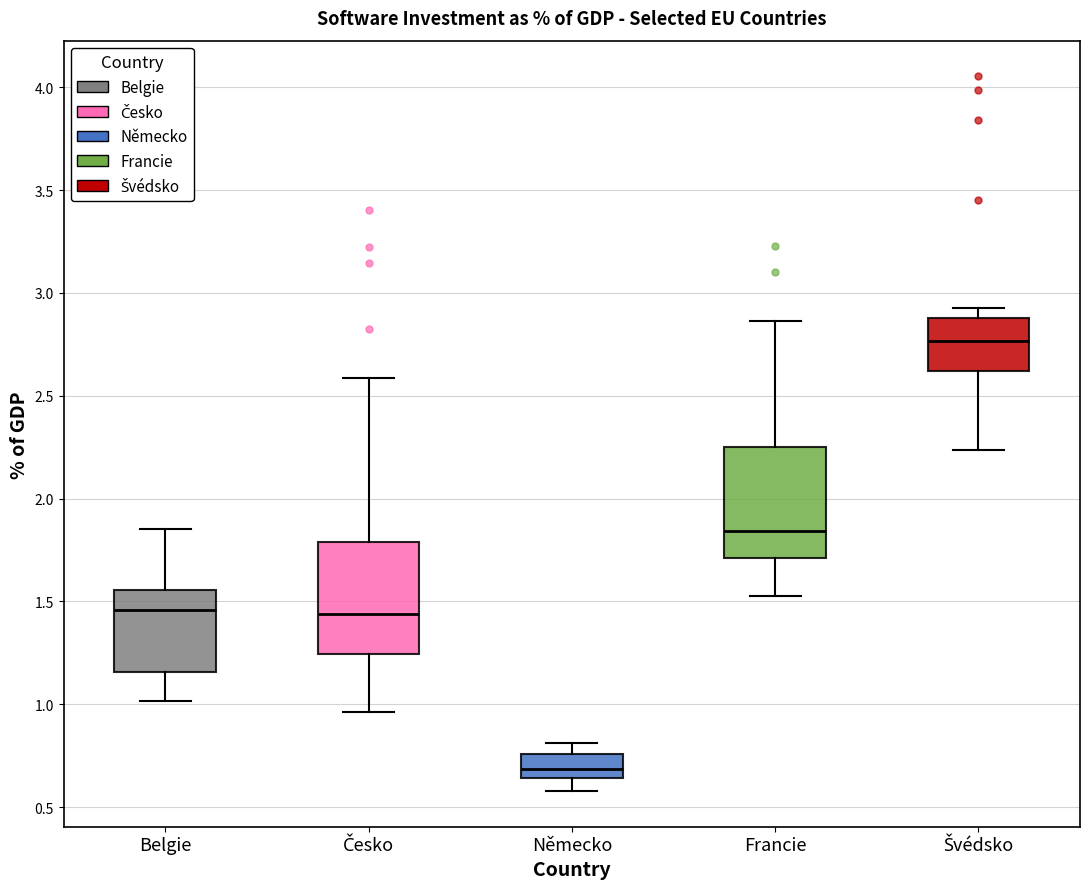

Reading left to right, transcribe this box plot: for each box, give where its median line is, the range the box spans, and where its two whiskers end, as read against the y-axis. The values are not printed on the chart, so give them approximately, as read against the axis.

Belgie: median 1.45, box 1.15 to 1.55, whiskers 1.00 to 1.85
Česko: median 1.45, box 1.25 to 1.80, whiskers 0.95 to 2.60
Německo: median 0.70, box 0.65 to 0.75, whiskers 0.60 to 0.80
Francie: median 1.85, box 1.70 to 2.25, whiskers 1.55 to 2.85
Švédsko: median 2.75, box 2.60 to 2.90, whiskers 2.25 to 2.95